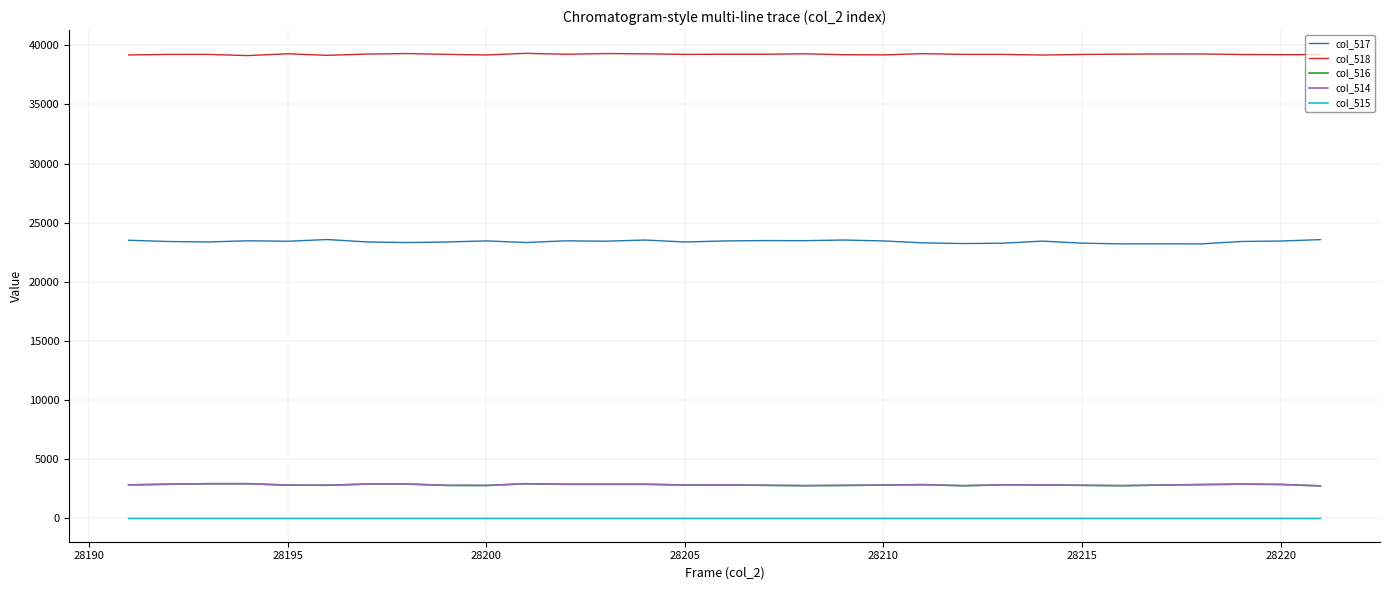

Which series has the largest total across all categories?

col_518